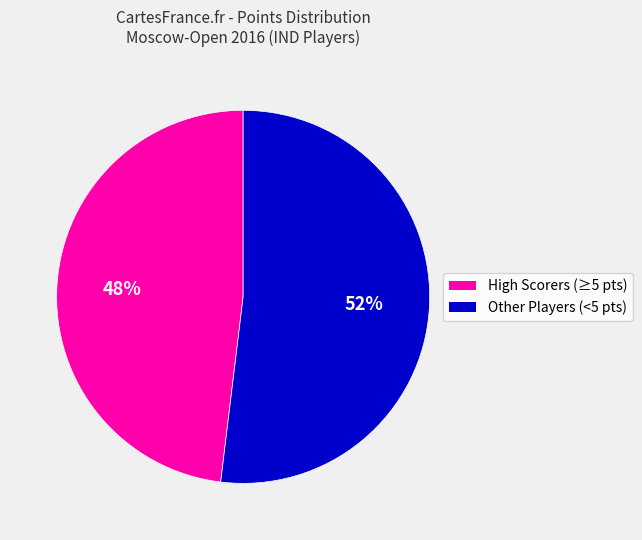

Is there any slice that represents more than half of the pie?

Yes